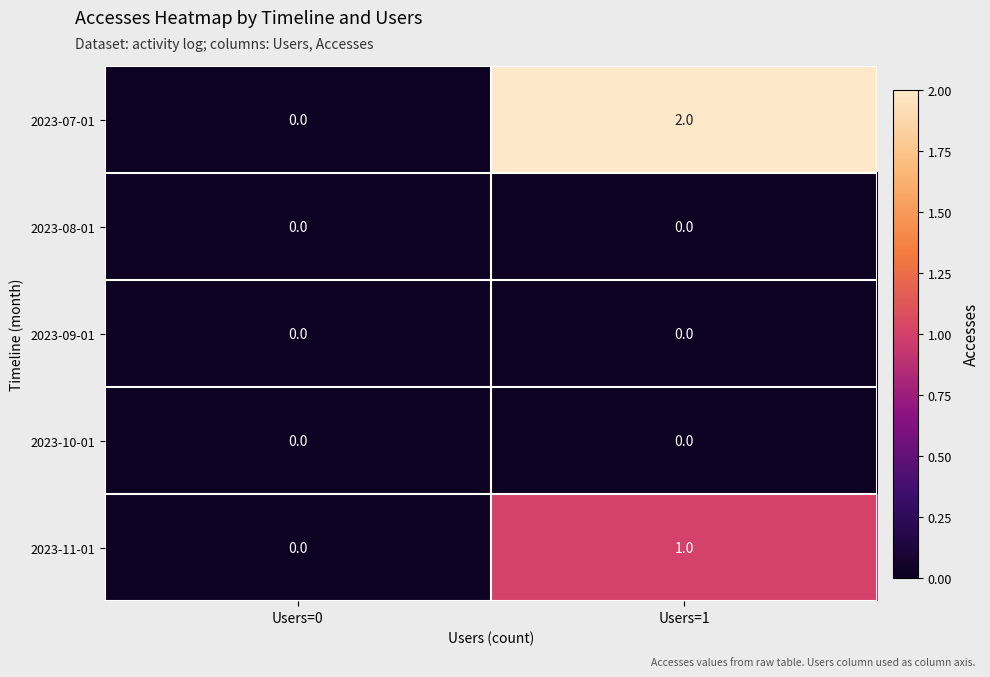

Which series has the largest range (max minus min)?

2023-07-01